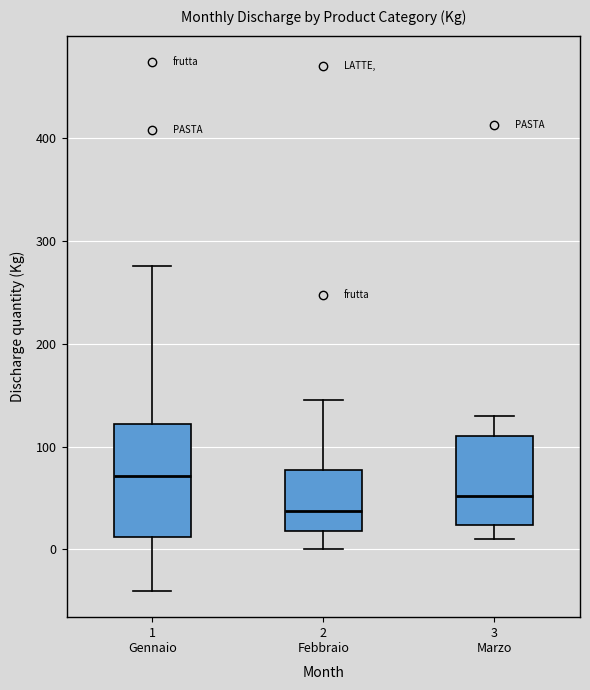

Which box's median line is the highest?

1 Gennaio